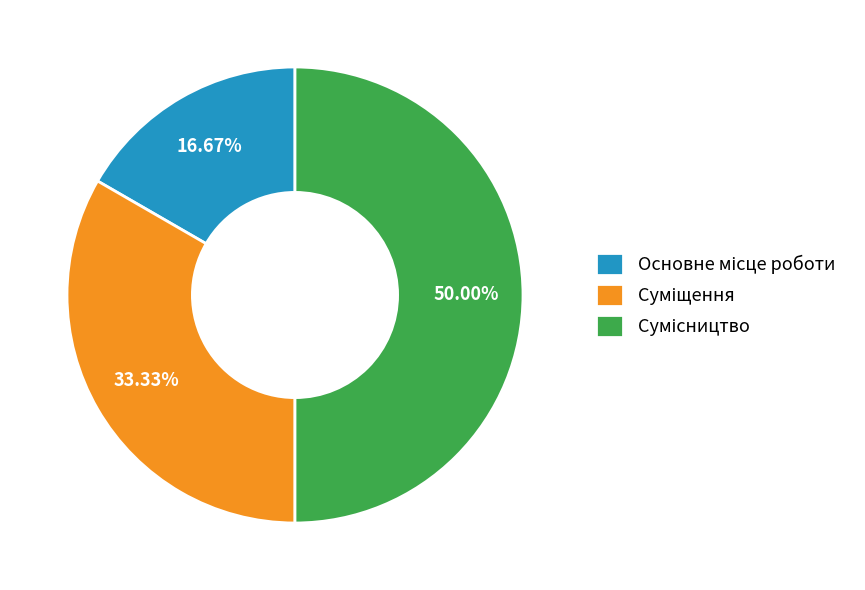

To the nearest percent, what is the difference between the Сумісництво and Суміщення slice percentages?

17%